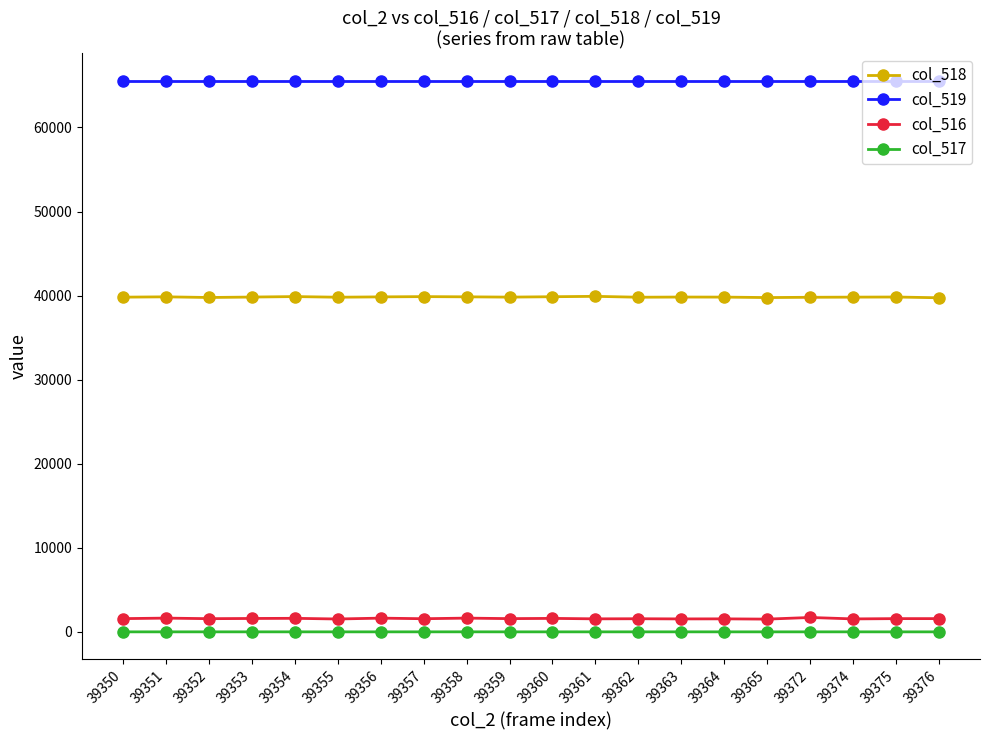

In col_518, how many points are lower than both neighbors (excluding endpoints)?

5